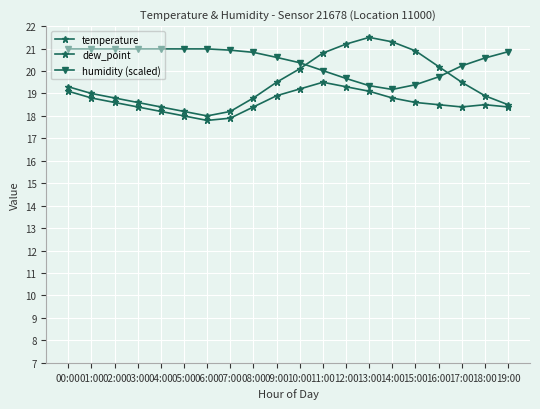

How many series are shown in this chart?

3